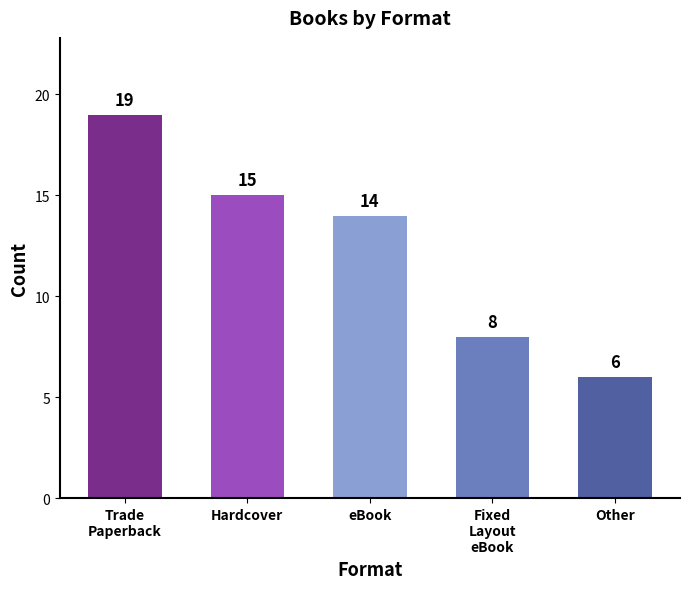

At which label does the data first exceed 14?

Trade
Paperback